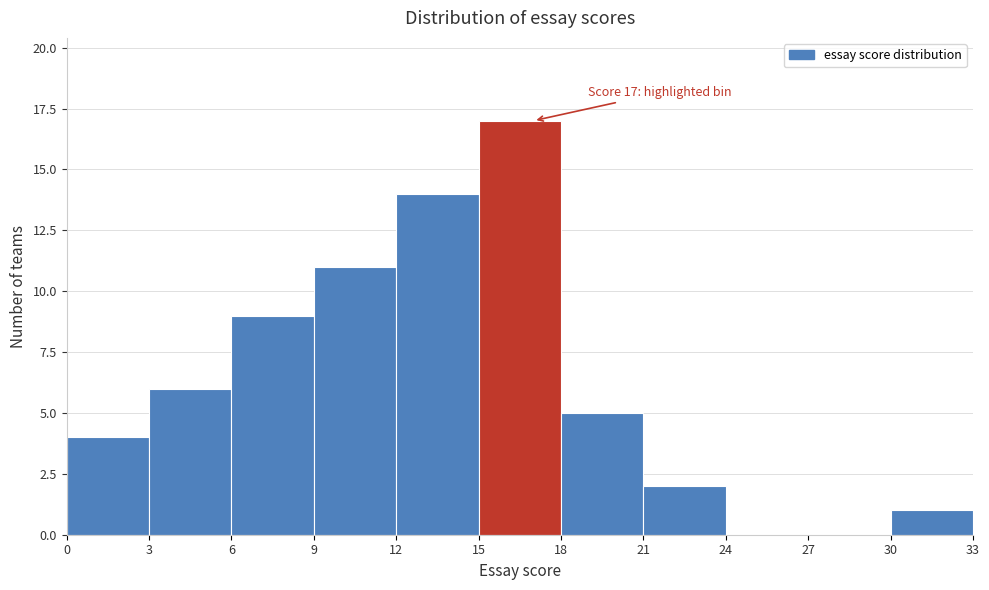

Over which range of the x-axis is the bar tallest?

15 to 18